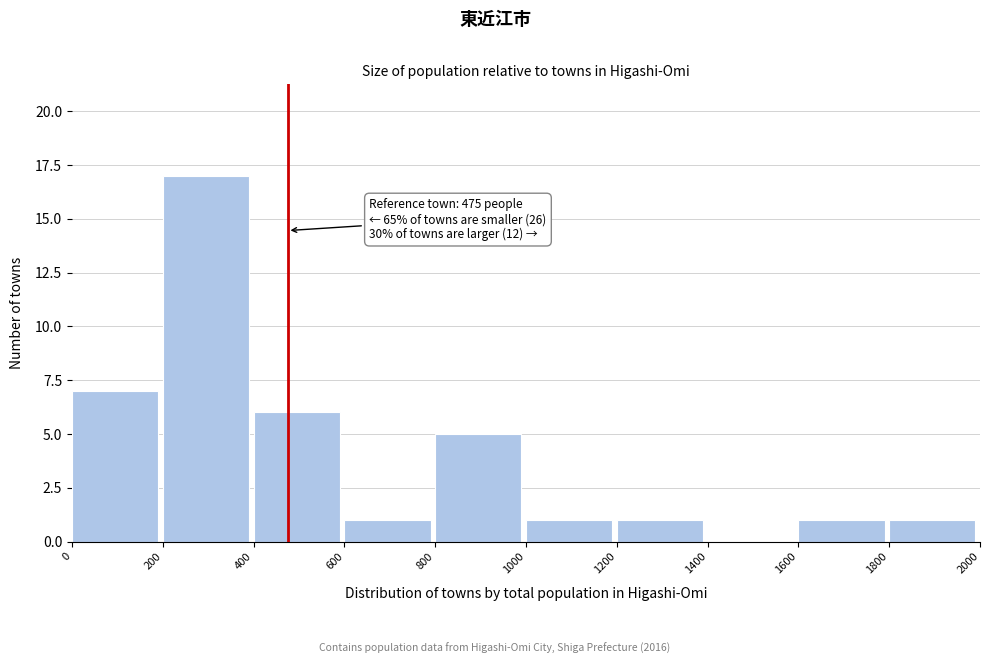

Which range on the x-axis has the tallest bar?

200 to 400